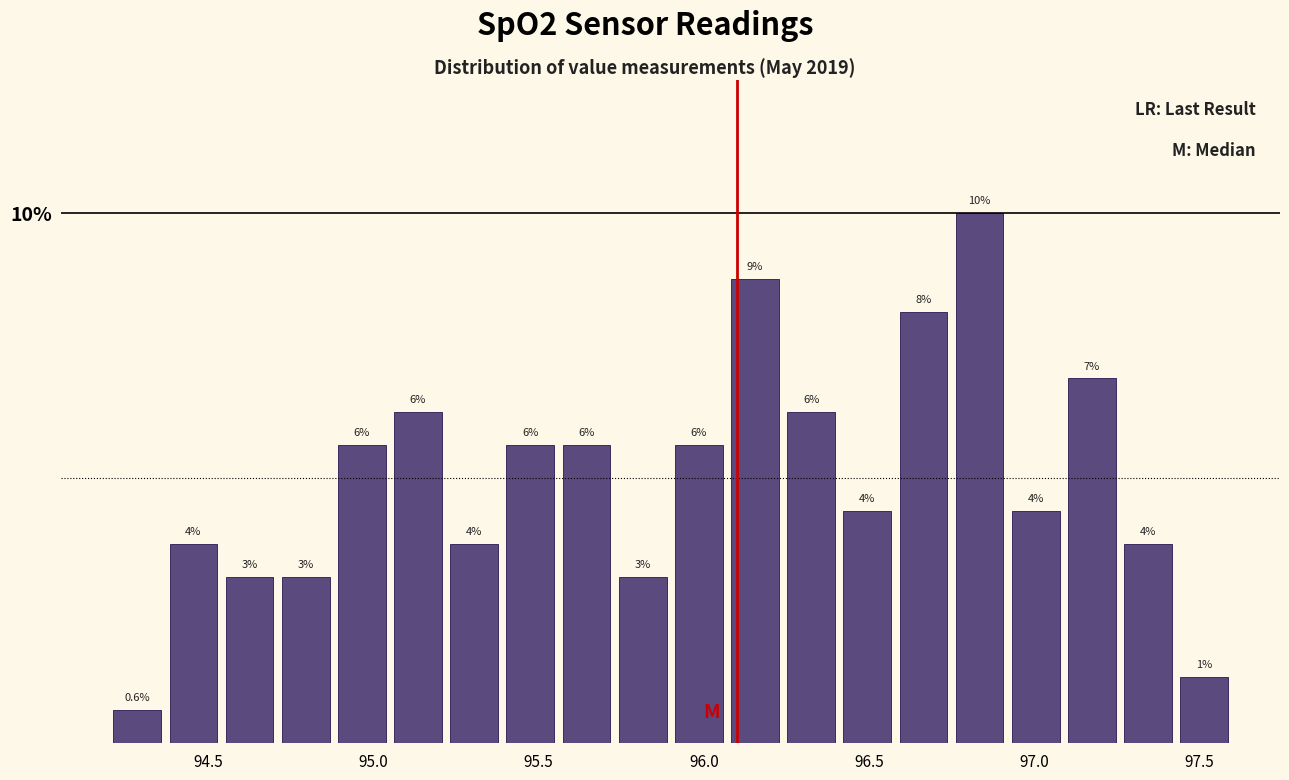

Around what value on the x-axis is the tallest bar? Give the approximate position of its centre, as read against the axis.

96.85